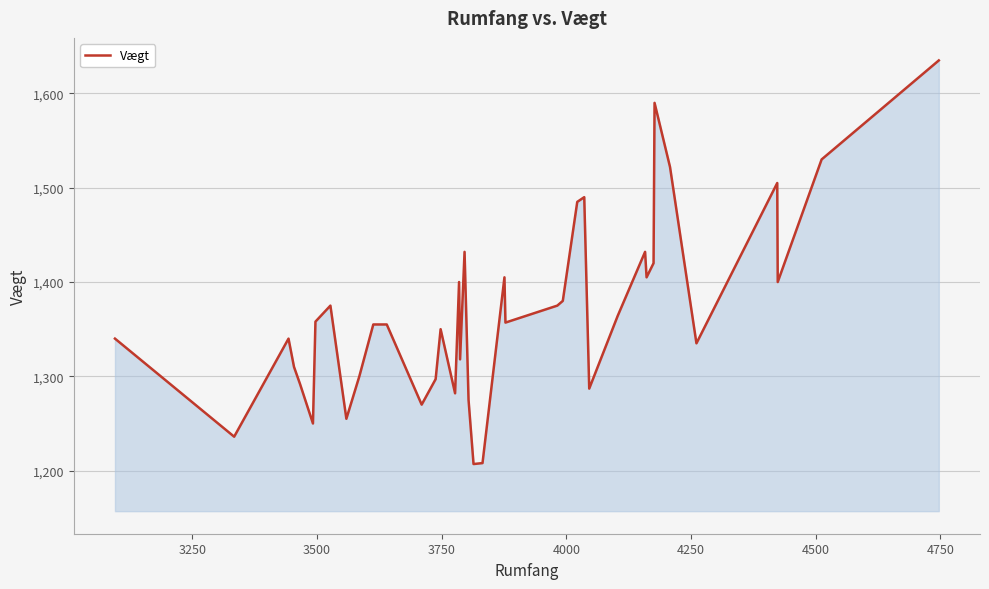

True or false: there are more than 1 points higher than both neighbors.

True